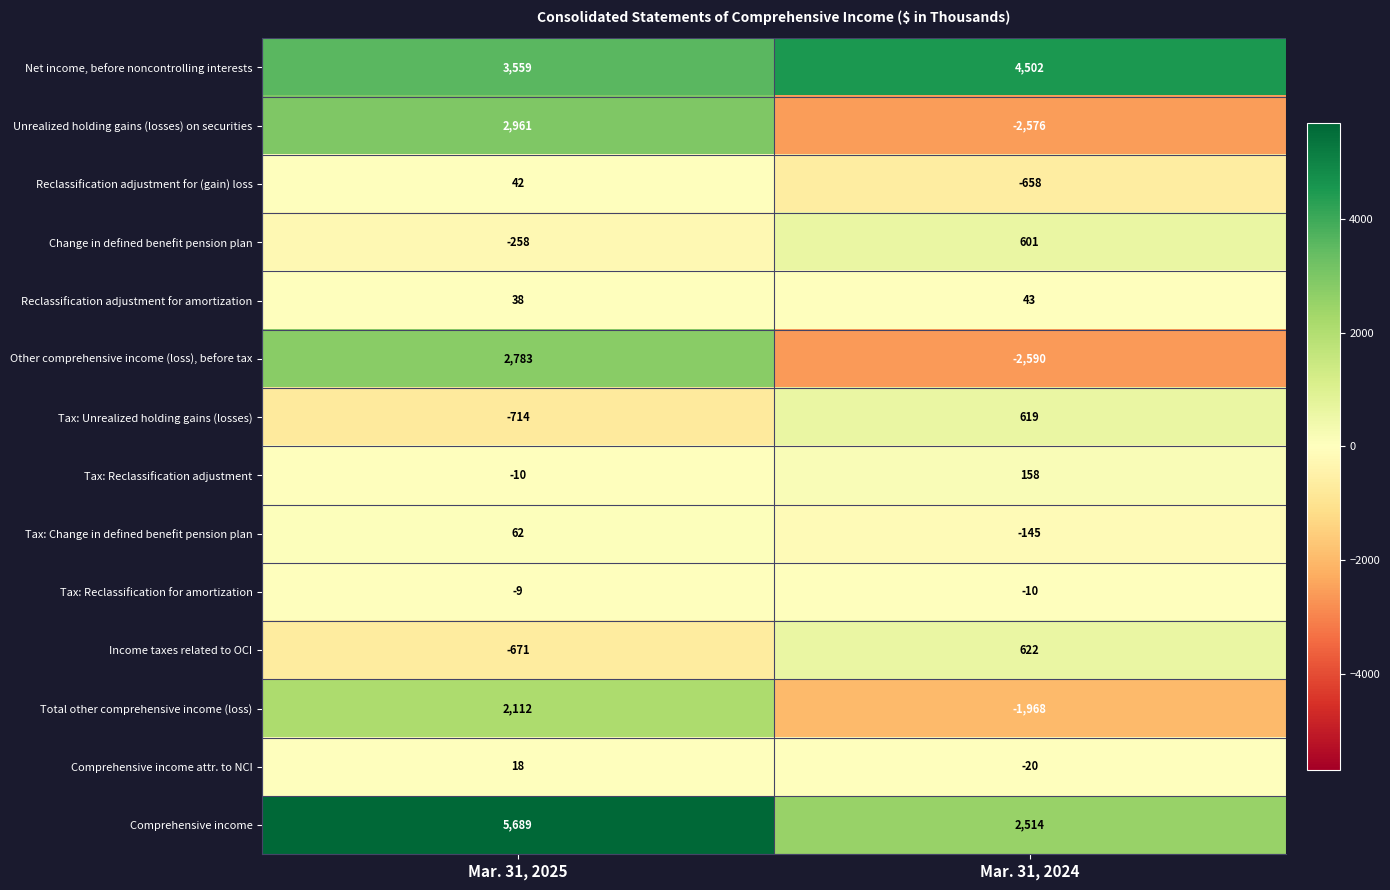

How many data points does each series have?

2